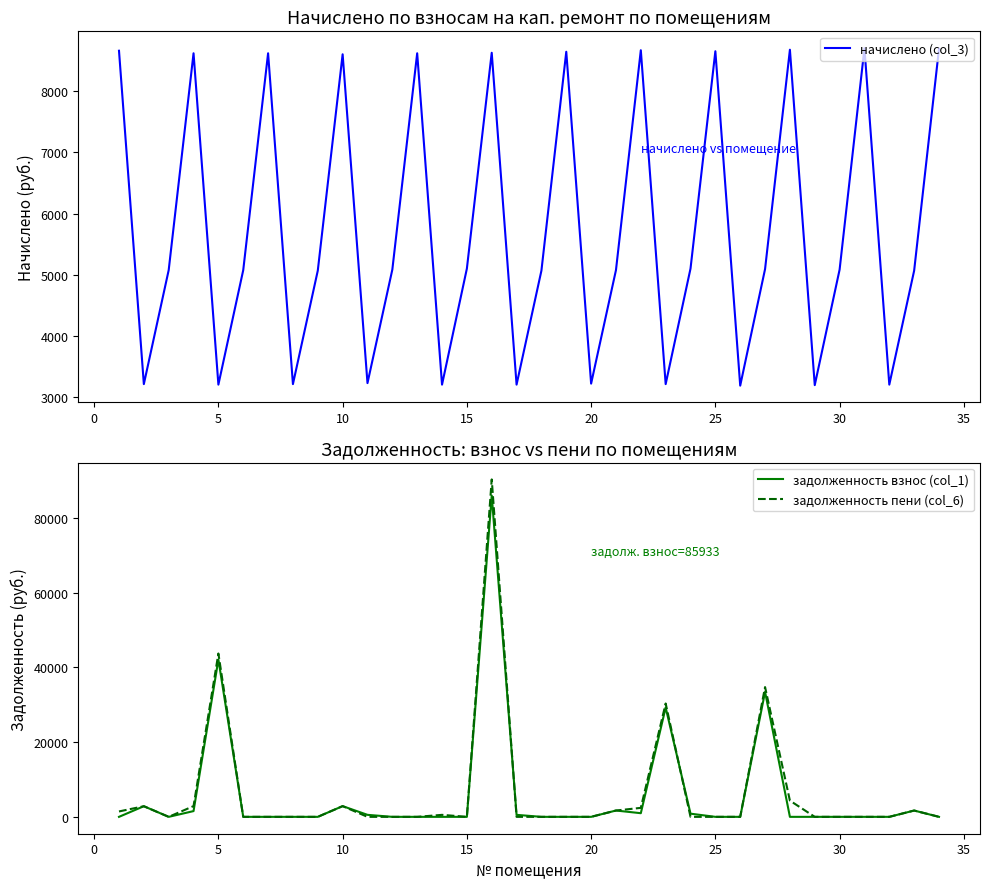

True or false: задолженность взнос (col_1) has a value of 1053.9 at 10.

False